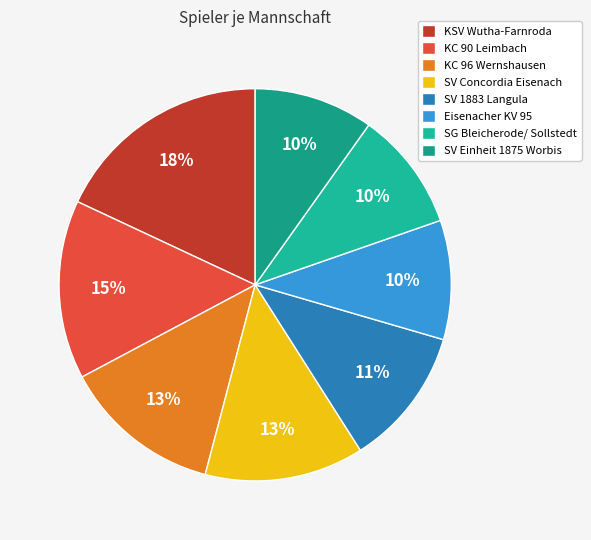

Is there a majority slice in this chart?

No